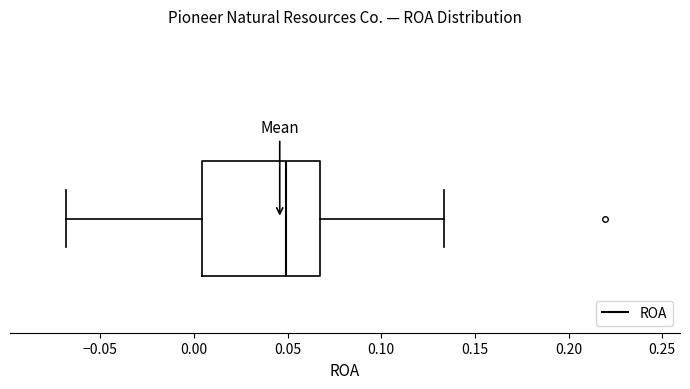

Where is the right edge of the box on the x-axis? The values are not printed on the chart, so give them approximately, as read against the axis.

0.065